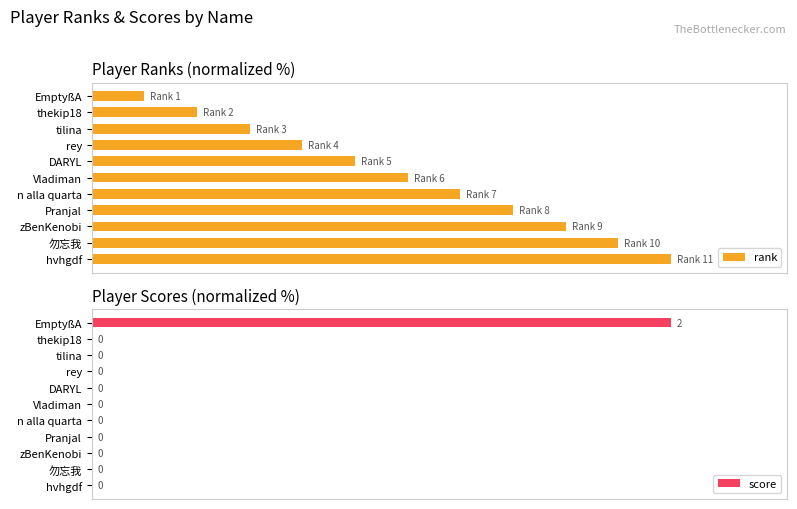

Reading right to left, list all the values displayed in this chart.

rank: 100.0	90.9	81.8	72.7	63.6	54.5	45.5	36.4	27.3	18.2	9.1
score: 0.0	0.0	0.0	0.0	0.0	0.0	0.0	0.0	0.0	0.0	100.0